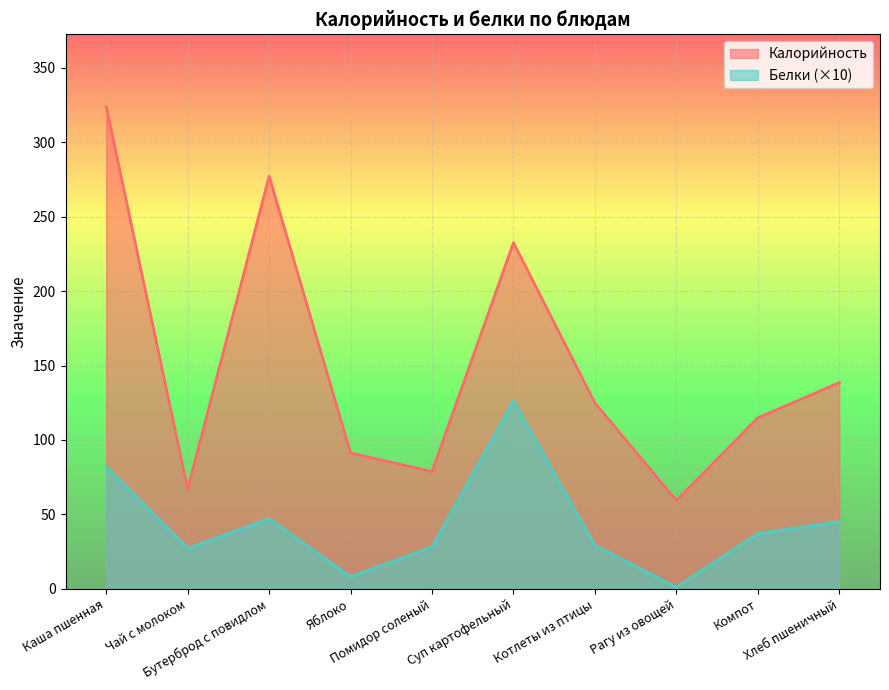

Which has a higher value, Яблоко or Компот?

Компот